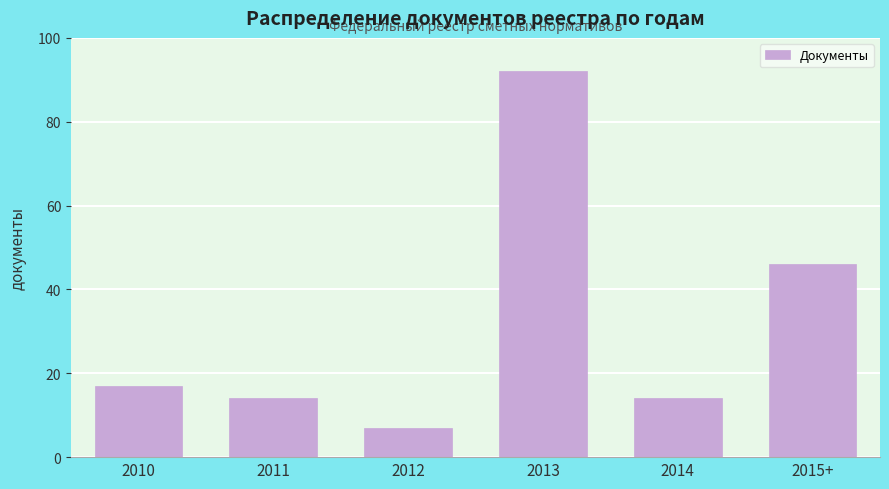

Reading left to right, transcribe all the data shown in this chart.

2010=17	2011=14	2012=7	2013=92	2014=14	2015+=46